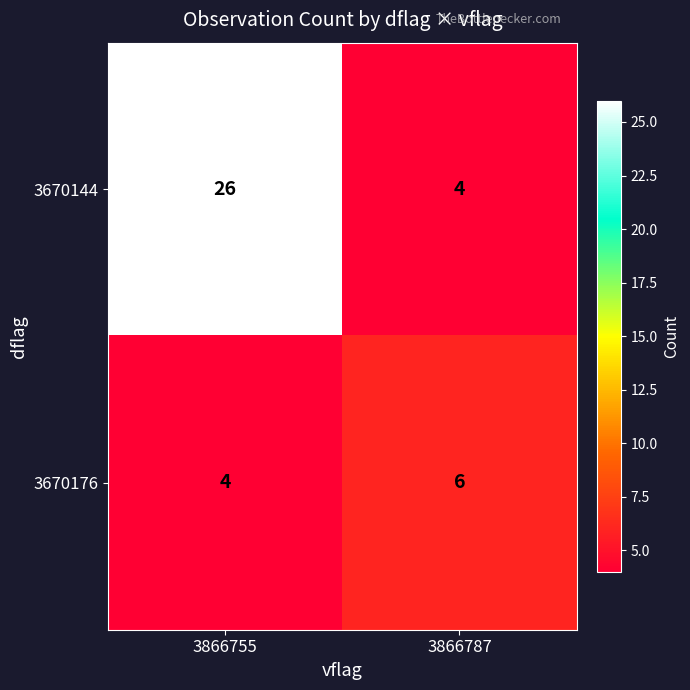

Reading left to right, list all the values displayed in this chart.

3670144: 26	4
3670176: 4	6